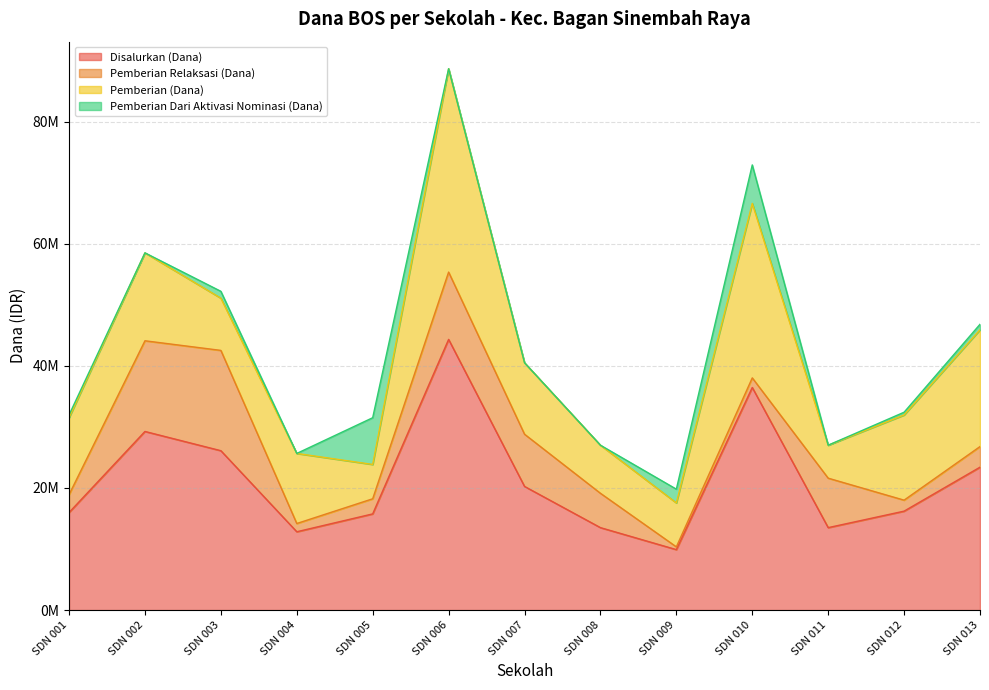

What are all the series names shown in the legend?

Disalurkan (Dana), Pemberian Relaksasi (Dana), Pemberian (Dana), Pemberian Dari Aktivasi Nominasi (Dana)